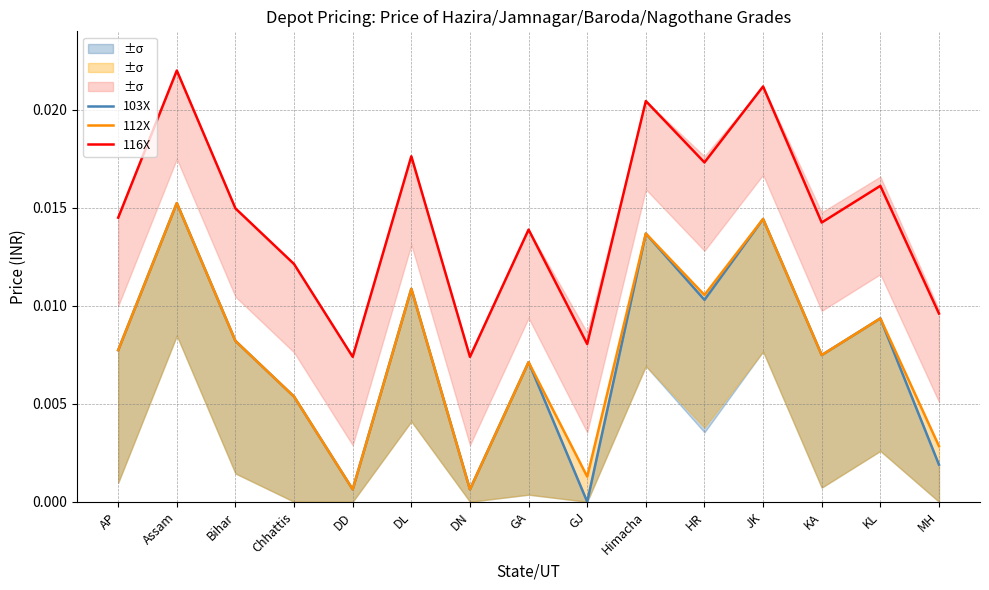

True or false: 112X and 103X intersect in this chart.

False